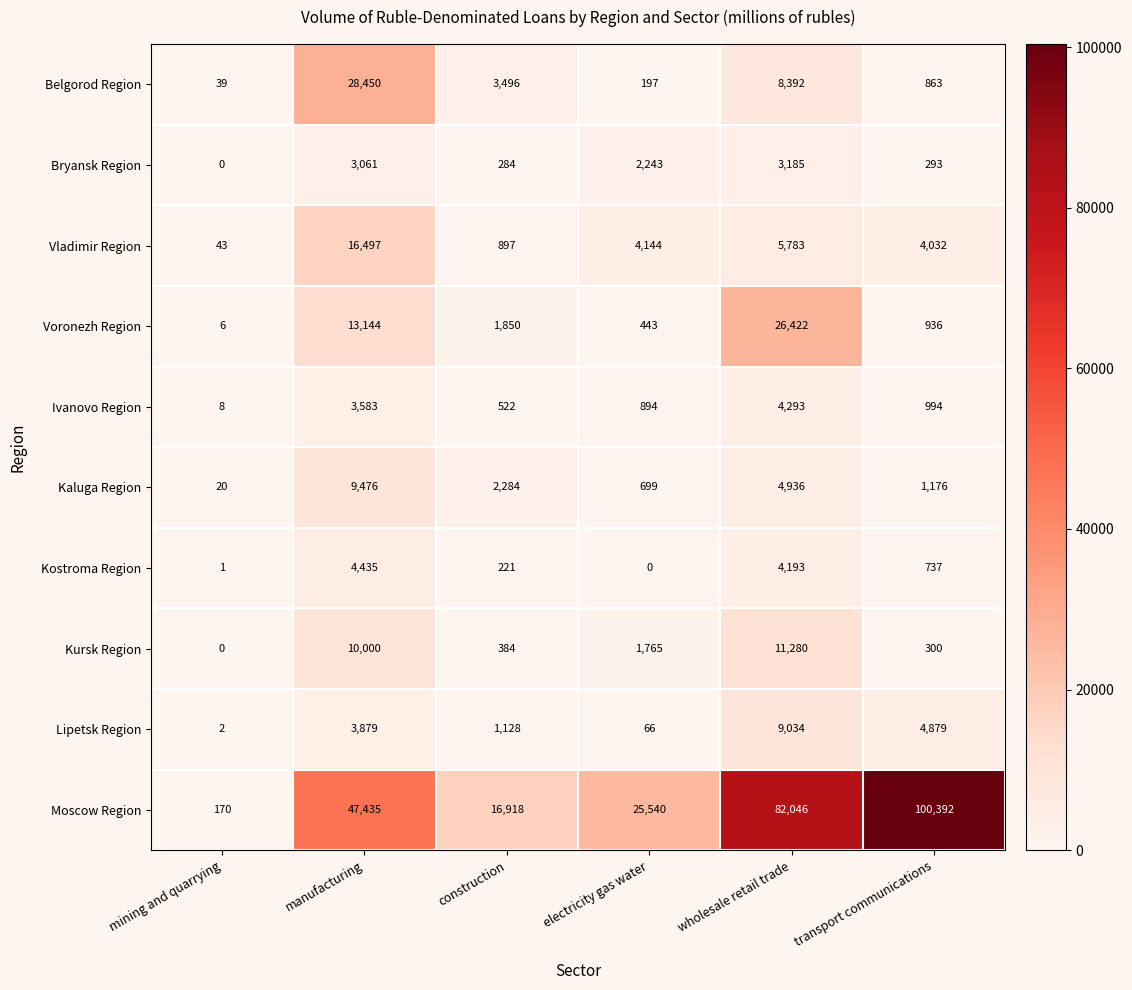

What is the maximum value shown in the chart?

100392